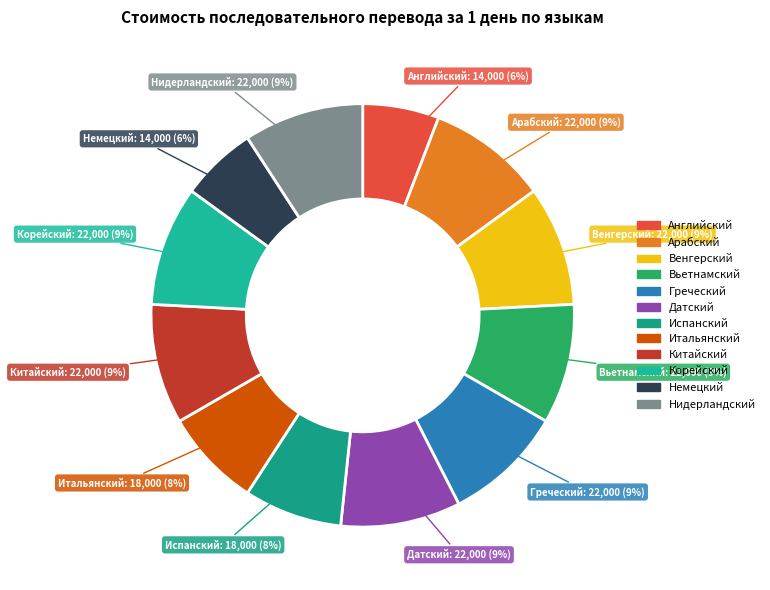

To the nearest percent, what portion does Английский represent?

6%